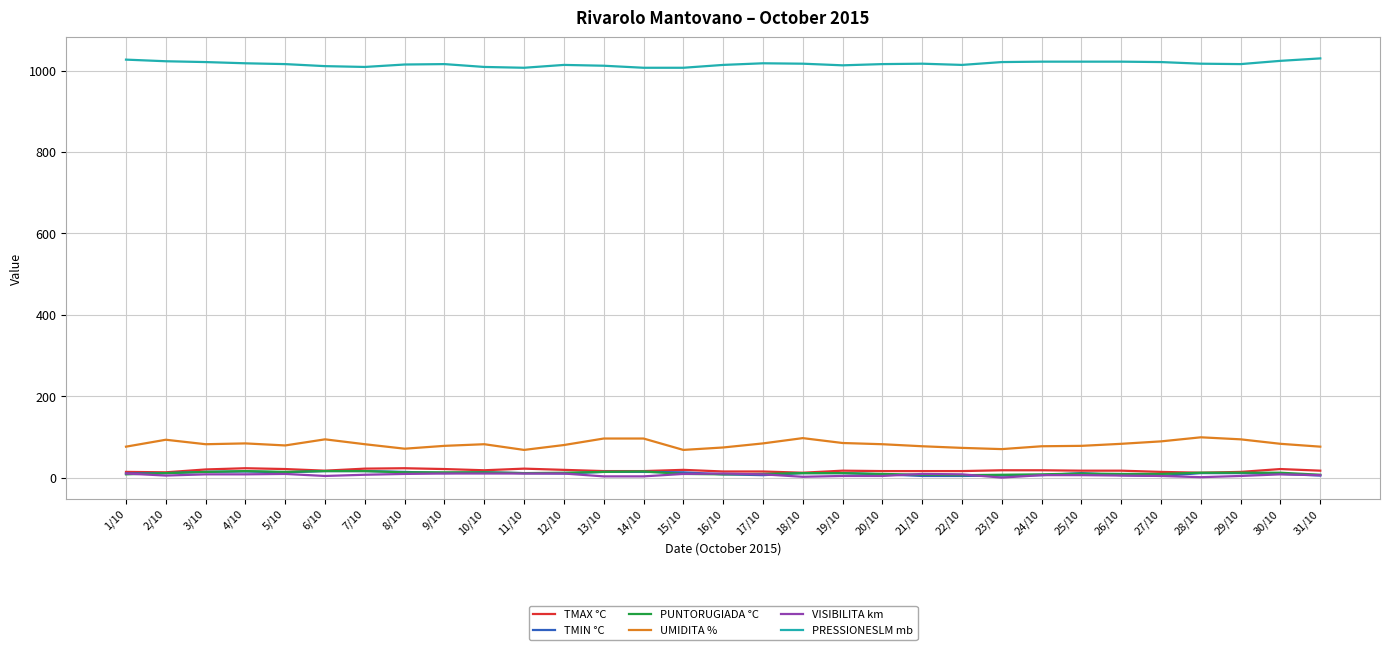

What is the difference between the highest and lowest values at 12/10?

1004